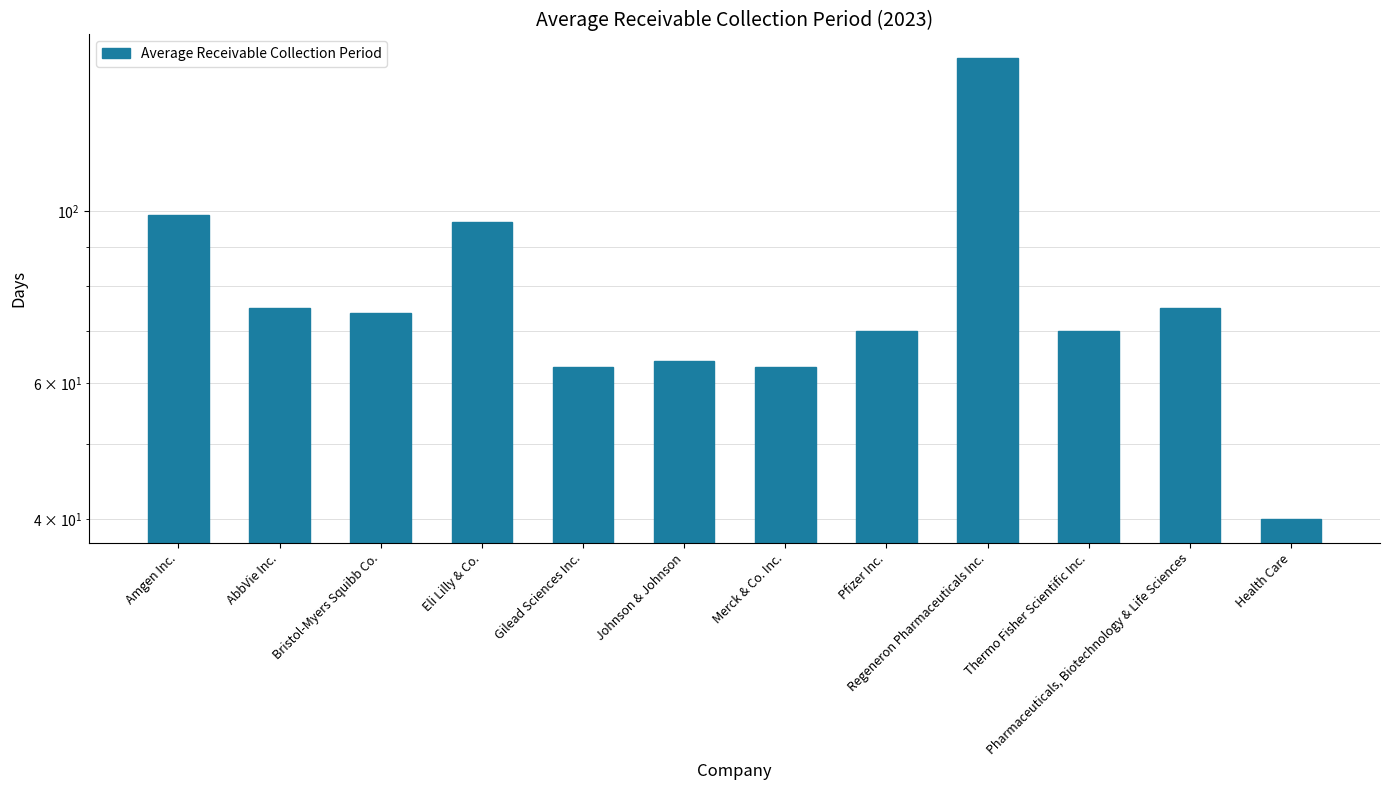

At which label is the value closest to 99?

Amgen Inc.